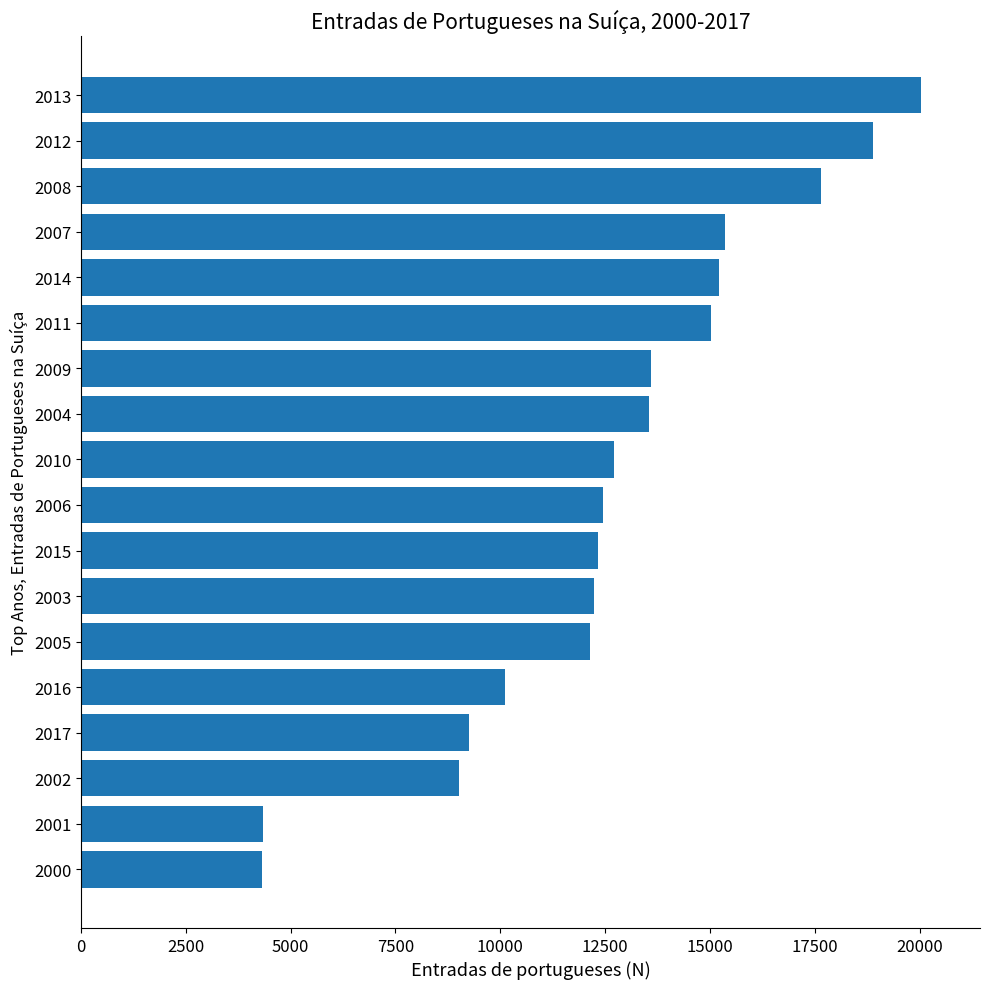

The chart shows a value of 9005 at 2002. True or false?

True